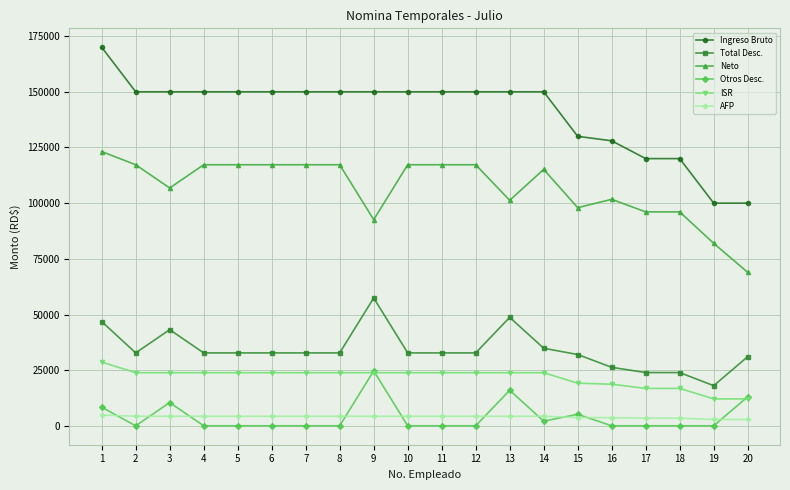

Which series has the largest total across all categories?

Ingreso Bruto